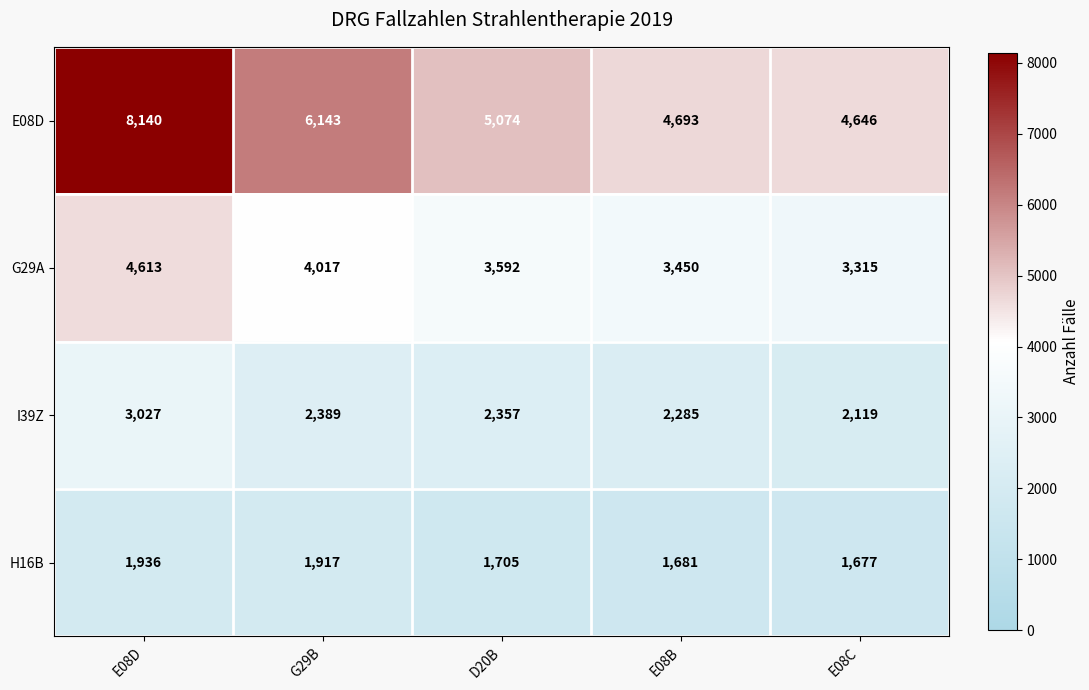

True or false: I39Z has a value of 3342 at E08C.

False